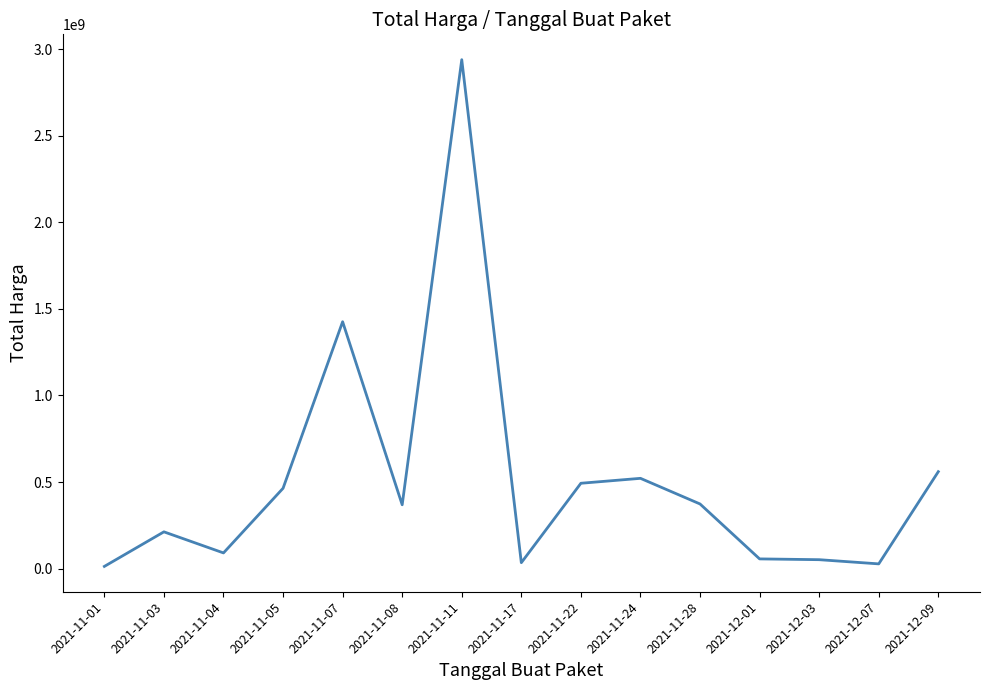

What is the change in value from 2021-11-01 to 2021-12-09?

+547183500